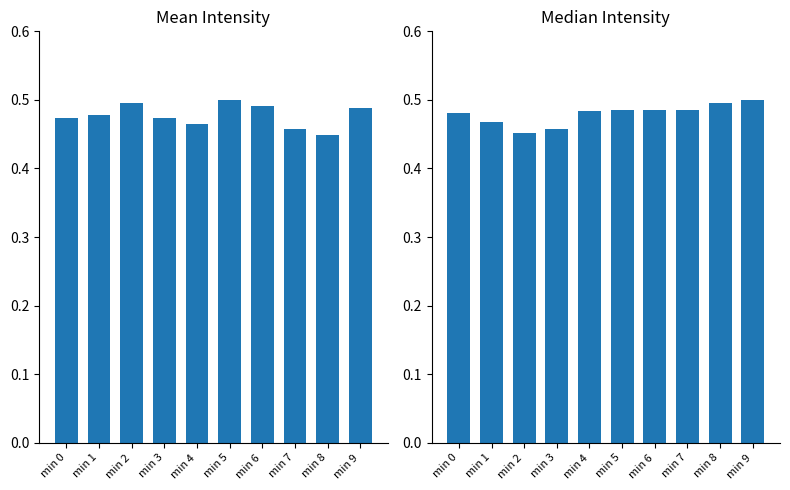

Which category has the lowest value across all series?

min 8